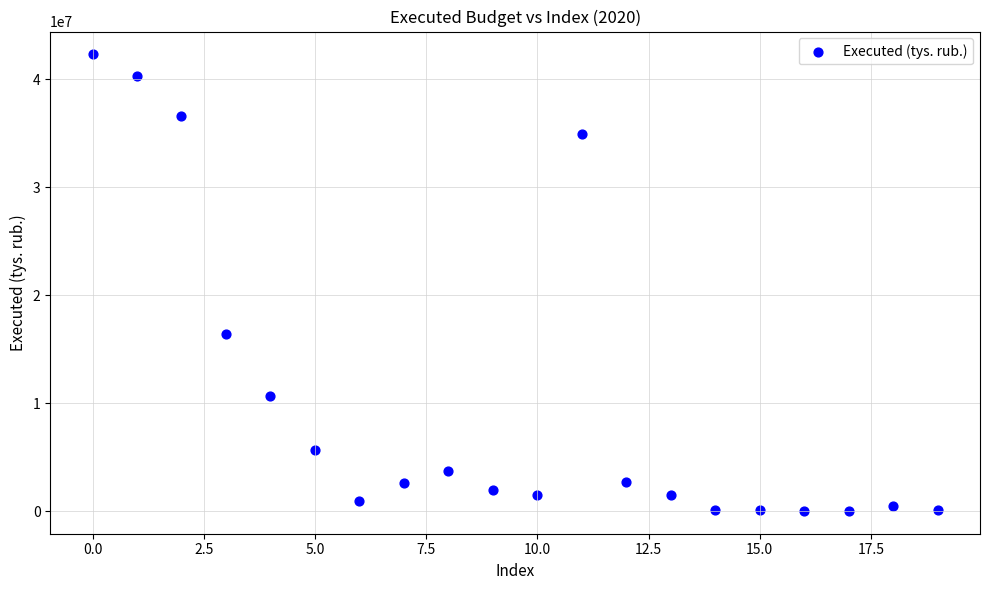

What is the range of Y values (max minus min)?

42299159.7